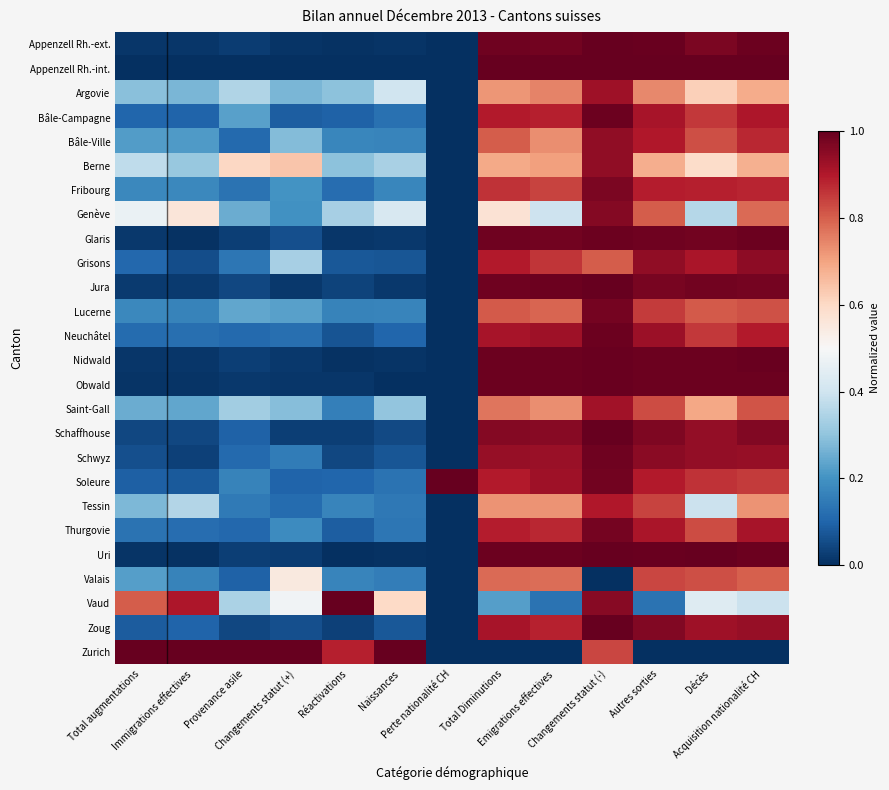

Reading right to left, transcribe all the data shown in this chart.

Appenzell Rh.-ext.: Acquisition nationalité CH=1.0	Décès=1.0	Autres sorties=1.0	Changements statut (-)=1.0	Emigrations effectives=1.0	Total Diminutions=1.0	Perte nationalité CH=0.0	Naissances=0.0	Réactivations=0.0	Changements statut (+)=0.0	Provenance asile=0.0	Immigrations effectives=0.0	Total augmentations=0.0
Appenzell Rh.-int.: Acquisition nationalité CH=1.0	Décès=1.0	Autres sorties=1.0	Changements statut (-)=1.0	Emigrations effectives=1.0	Total Diminutions=1.0	Perte nationalité CH=0.0	Naissances=0.0	Réactivations=0.0	Changements statut (+)=0.0	Provenance asile=0.0	Immigrations effectives=0.0	Total augmentations=0.0
Argovie: Acquisition nationalité CH=0.7	Décès=0.6	Autres sorties=0.7	Changements statut (-)=0.9	Emigrations effectives=0.7	Total Diminutions=0.7	Perte nationalité CH=0.0	Naissances=0.4	Réactivations=0.3	Changements statut (+)=0.3	Provenance asile=0.4	Immigrations effectives=0.3	Total augmentations=0.3
Bâle-Campagne: Acquisition nationalité CH=0.9	Décès=0.9	Autres sorties=0.9	Changements statut (-)=1.0	Emigrations effectives=0.9	Total Diminutions=0.9	Perte nationalité CH=0.0	Naissances=0.1	Réactivations=0.1	Changements statut (+)=0.1	Provenance asile=0.2	Immigrations effectives=0.1	Total augmentations=0.1
Bâle-Ville: Acquisition nationalité CH=0.9	Décès=0.8	Autres sorties=0.9	Changements statut (-)=0.9	Emigrations effectives=0.7	Total Diminutions=0.8	Perte nationalité CH=0.0	Naissances=0.2	Réactivations=0.2	Changements statut (+)=0.3	Provenance asile=0.1	Immigrations effectives=0.2	Total augmentations=0.2
Berne: Acquisition nationalité CH=0.7	Décès=0.6	Autres sorties=0.7	Changements statut (-)=0.9	Emigrations effectives=0.7	Total Diminutions=0.7	Perte nationalité CH=0.0	Naissances=0.3	Réactivations=0.3	Changements statut (+)=0.6	Provenance asile=0.6	Immigrations effectives=0.3	Total augmentations=0.4
Fribourg: Acquisition nationalité CH=0.9	Décès=0.9	Autres sorties=0.9	Changements statut (-)=1.0	Emigrations effectives=0.8	Total Diminutions=0.9	Perte nationalité CH=0.0	Naissances=0.2	Réactivations=0.1	Changements statut (+)=0.2	Provenance asile=0.1	Immigrations effectives=0.2	Total augmentations=0.2
Genève: Acquisition nationalité CH=0.8	Décès=0.4	Autres sorties=0.8	Changements statut (-)=1.0	Emigrations effectives=0.4	Total Diminutions=0.6	Perte nationalité CH=0.0	Naissances=0.4	Réactivations=0.3	Changements statut (+)=0.2	Provenance asile=0.3	Immigrations effectives=0.6	Total augmentations=0.5
Glaris: Acquisition nationalité CH=1.0	Décès=1.0	Autres sorties=1.0	Changements statut (-)=1.0	Emigrations effectives=1.0	Total Diminutions=1.0	Perte nationalité CH=0.0	Naissances=0.0	Réactivations=0.0	Changements statut (+)=0.1	Provenance asile=0.0	Immigrations effectives=0.0	Total augmentations=0.0
Grisons: Acquisition nationalité CH=0.9	Décès=0.9	Autres sorties=0.9	Changements statut (-)=0.8	Emigrations effectives=0.9	Total Diminutions=0.9	Perte nationalité CH=0.0	Naissances=0.1	Réactivations=0.1	Changements statut (+)=0.3	Provenance asile=0.1	Immigrations effectives=0.1	Total augmentations=0.1
Jura: Acquisition nationalité CH=1.0	Décès=1.0	Autres sorties=1.0	Changements statut (-)=1.0	Emigrations effectives=1.0	Total Diminutions=1.0	Perte nationalité CH=0.0	Naissances=0.0	Réactivations=0.0	Changements statut (+)=0.0	Provenance asile=0.0	Immigrations effectives=0.0	Total augmentations=0.0
Lucerne: Acquisition nationalité CH=0.8	Décès=0.8	Autres sorties=0.8	Changements statut (-)=1.0	Emigrations effectives=0.8	Total Diminutions=0.8	Perte nationalité CH=0.0	Naissances=0.2	Réactivations=0.2	Changements statut (+)=0.2	Provenance asile=0.2	Immigrations effectives=0.2	Total augmentations=0.2
Neuchâtel: Acquisition nationalité CH=0.9	Décès=0.9	Autres sorties=0.9	Changements statut (-)=1.0	Emigrations effectives=0.9	Total Diminutions=0.9	Perte nationalité CH=0.0	Naissances=0.1	Réactivations=0.1	Changements statut (+)=0.1	Provenance asile=0.1	Immigrations effectives=0.1	Total augmentations=0.1
Nidwald: Acquisition nationalité CH=1.0	Décès=1.0	Autres sorties=1.0	Changements statut (-)=1.0	Emigrations effectives=1.0	Total Diminutions=1.0	Perte nationalité CH=0.0	Naissances=0.0	Réactivations=0.0	Changements statut (+)=0.0	Provenance asile=0.0	Immigrations effectives=0.0	Total augmentations=0.0
Obwald: Acquisition nationalité CH=1.0	Décès=1.0	Autres sorties=1.0	Changements statut (-)=1.0	Emigrations effectives=1.0	Total Diminutions=1.0	Perte nationalité CH=0.0	Naissances=0.0	Réactivations=0.0	Changements statut (+)=0.0	Provenance asile=0.0	Immigrations effectives=0.0	Total augmentations=0.0
Saint-Gall: Acquisition nationalité CH=0.8	Décès=0.7	Autres sorties=0.8	Changements statut (-)=0.9	Emigrations effectives=0.7	Total Diminutions=0.8	Perte nationalité CH=0.0	Naissances=0.3	Réactivations=0.2	Changements statut (+)=0.3	Provenance asile=0.3	Immigrations effectives=0.2	Total augmentations=0.3
Schaffhouse: Acquisition nationalité CH=1.0	Décès=0.9	Autres sorties=1.0	Changements statut (-)=1.0	Emigrations effectives=1.0	Total Diminutions=1.0	Perte nationalité CH=0.0	Naissances=0.0	Réactivations=0.0	Changements statut (+)=0.0	Provenance asile=0.1	Immigrations effectives=0.0	Total augmentations=0.0
Schwyz: Acquisition nationalité CH=0.9	Décès=0.9	Autres sorties=1.0	Changements statut (-)=1.0	Emigrations effectives=0.9	Total Diminutions=0.9	Perte nationalité CH=0.0	Naissances=0.1	Réactivations=0.0	Changements statut (+)=0.2	Provenance asile=0.1	Immigrations effectives=0.0	Total augmentations=0.1
Soleure: Acquisition nationalité CH=0.9	Décès=0.9	Autres sorties=0.9	Changements statut (-)=1.0	Emigrations effectives=0.9	Total Diminutions=0.9	Perte nationalité CH=1.0	Naissances=0.1	Réactivations=0.1	Changements statut (+)=0.1	Provenance asile=0.2	Immigrations effectives=0.1	Total augmentations=0.1
Tessin: Acquisition nationalité CH=0.7	Décès=0.4	Autres sorties=0.8	Changements statut (-)=0.9	Emigrations effectives=0.7	Total Diminutions=0.7	Perte nationalité CH=0.0	Naissances=0.1	Réactivations=0.2	Changements statut (+)=0.1	Provenance asile=0.1	Immigrations effectives=0.4	Total augmentations=0.3
Thurgovie: Acquisition nationalité CH=0.9	Décès=0.8	Autres sorties=0.9	Changements statut (-)=1.0	Emigrations effectives=0.9	Total Diminutions=0.9	Perte nationalité CH=0.0	Naissances=0.1	Réactivations=0.1	Changements statut (+)=0.2	Provenance asile=0.1	Immigrations effectives=0.1	Total augmentations=0.1
Uri: Acquisition nationalité CH=1.0	Décès=1.0	Autres sorties=1.0	Changements statut (-)=1.0	Emigrations effectives=1.0	Total Diminutions=1.0	Perte nationalité CH=0.0	Naissances=0.0	Réactivations=0.0	Changements statut (+)=0.0	Provenance asile=0.0	Immigrations effectives=0.0	Total augmentations=0.0
Valais: Acquisition nationalité CH=0.8	Décès=0.8	Autres sorties=0.8	Changements statut (-)=0.0	Emigrations effectives=0.8	Total Diminutions=0.8	Perte nationalité CH=0.0	Naissances=0.2	Réactivations=0.2	Changements statut (+)=0.5	Provenance asile=0.1	Immigrations effectives=0.2	Total augmentations=0.2
Vaud: Acquisition nationalité CH=0.4	Décès=0.4	Autres sorties=0.1	Changements statut (-)=1.0	Emigrations effectives=0.1	Total Diminutions=0.2	Perte nationalité CH=0.0	Naissances=0.6	Réactivations=1.0	Changements statut (+)=0.5	Provenance asile=0.3	Immigrations effectives=0.9	Total augmentations=0.8
Zoug: Acquisition nationalité CH=0.9	Décès=0.9	Autres sorties=1.0	Changements statut (-)=1.0	Emigrations effectives=0.9	Total Diminutions=0.9	Perte nationalité CH=0.0	Naissances=0.1	Réactivations=0.0	Changements statut (+)=0.1	Provenance asile=0.0	Immigrations effectives=0.1	Total augmentations=0.1
Zurich: Acquisition nationalité CH=0.0	Décès=0.0	Autres sorties=0.0	Changements statut (-)=0.8	Emigrations effectives=0.0	Total Diminutions=0.0	Perte nationalité CH=0.0	Naissances=1.0	Réactivations=0.9	Changements statut (+)=1.0	Provenance asile=1.0	Immigrations effectives=1.0	Total augmentations=1.0